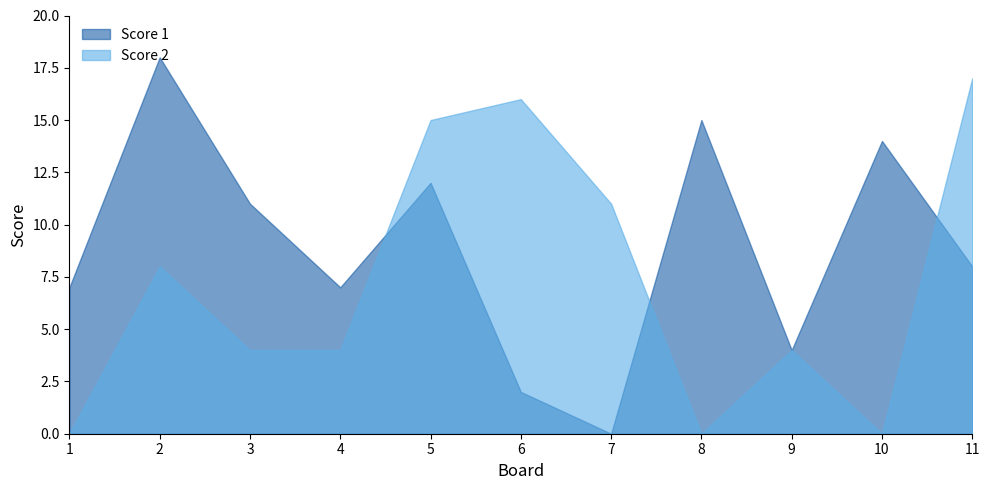

Between which two adjacent categories do Score 2 and Score 1 first intersect?

4 and 5